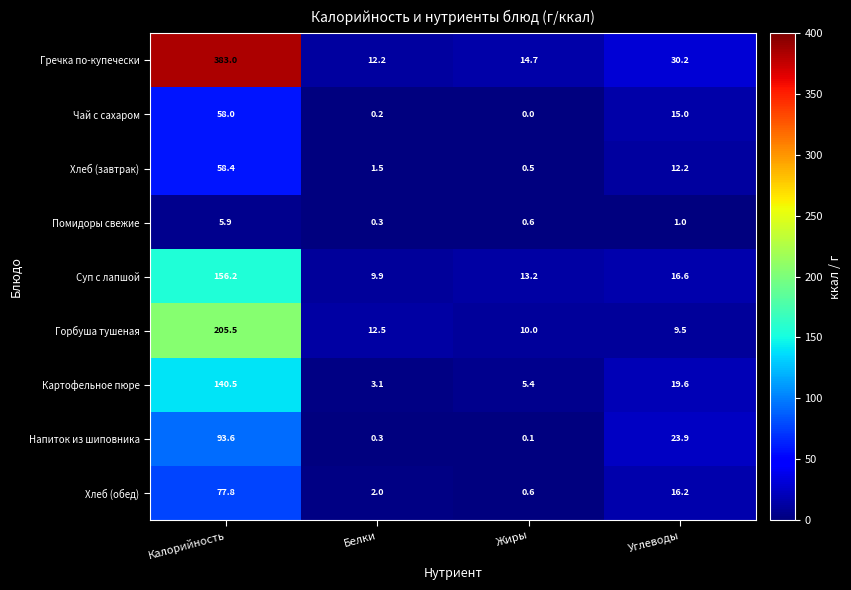

Rank the categories by Хлеб (завтрак) value from lowest to highest.

Жиры, Белки, Углеводы, Калорийность